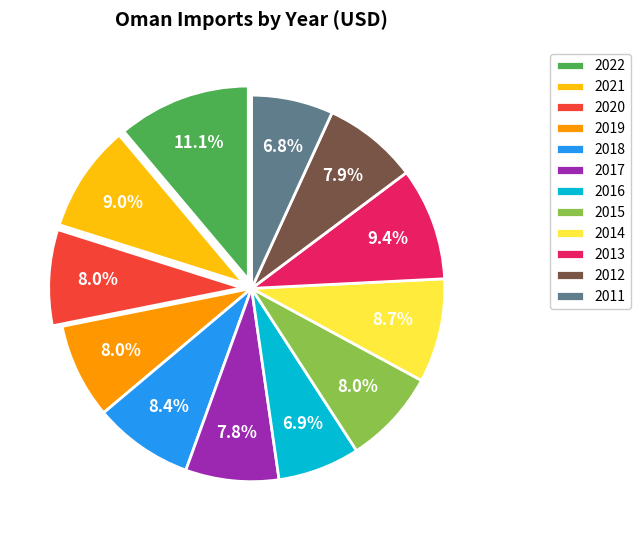

What is the largest slice in the pie chart?

2022